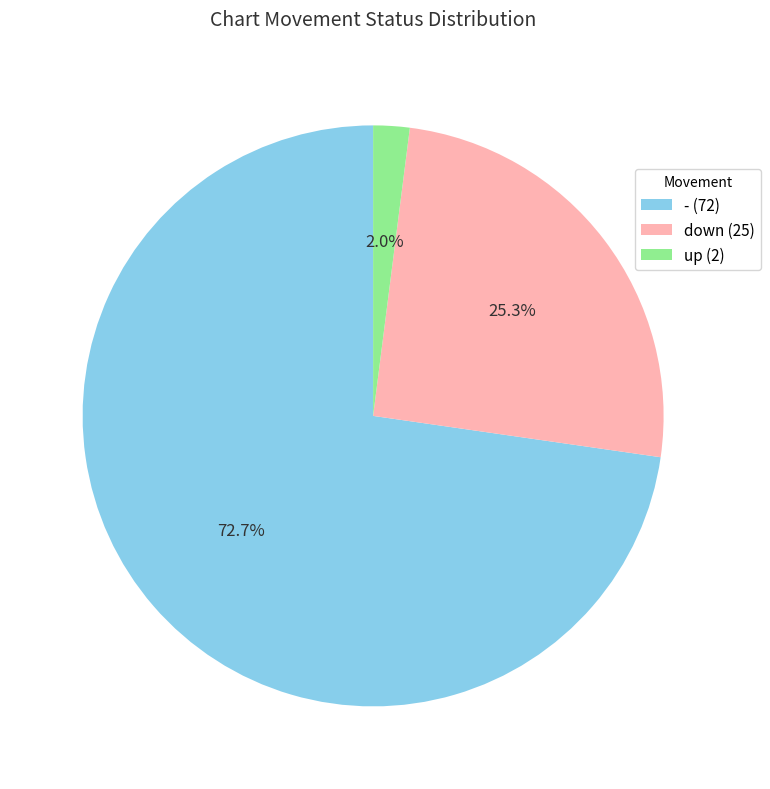

True or false: up accounts for 14% of the total.

False